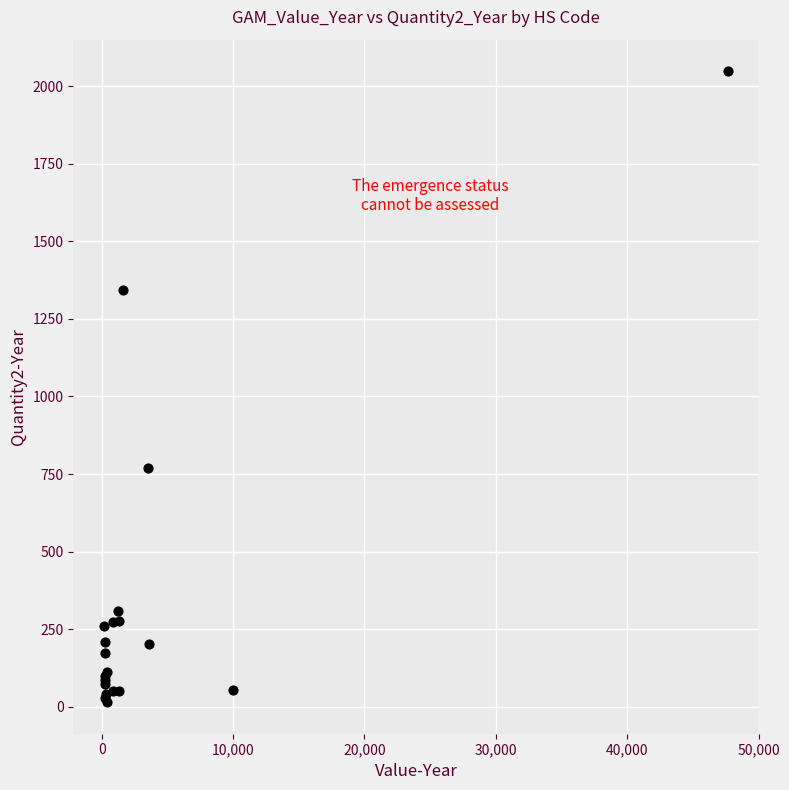

What Y value in the scatter plot is closest to 1031?

769